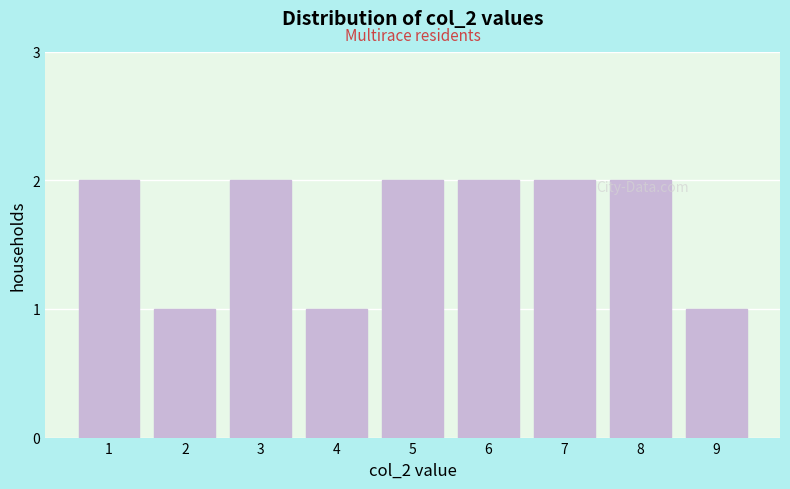

What is the value of the 6th bar from the left?

2